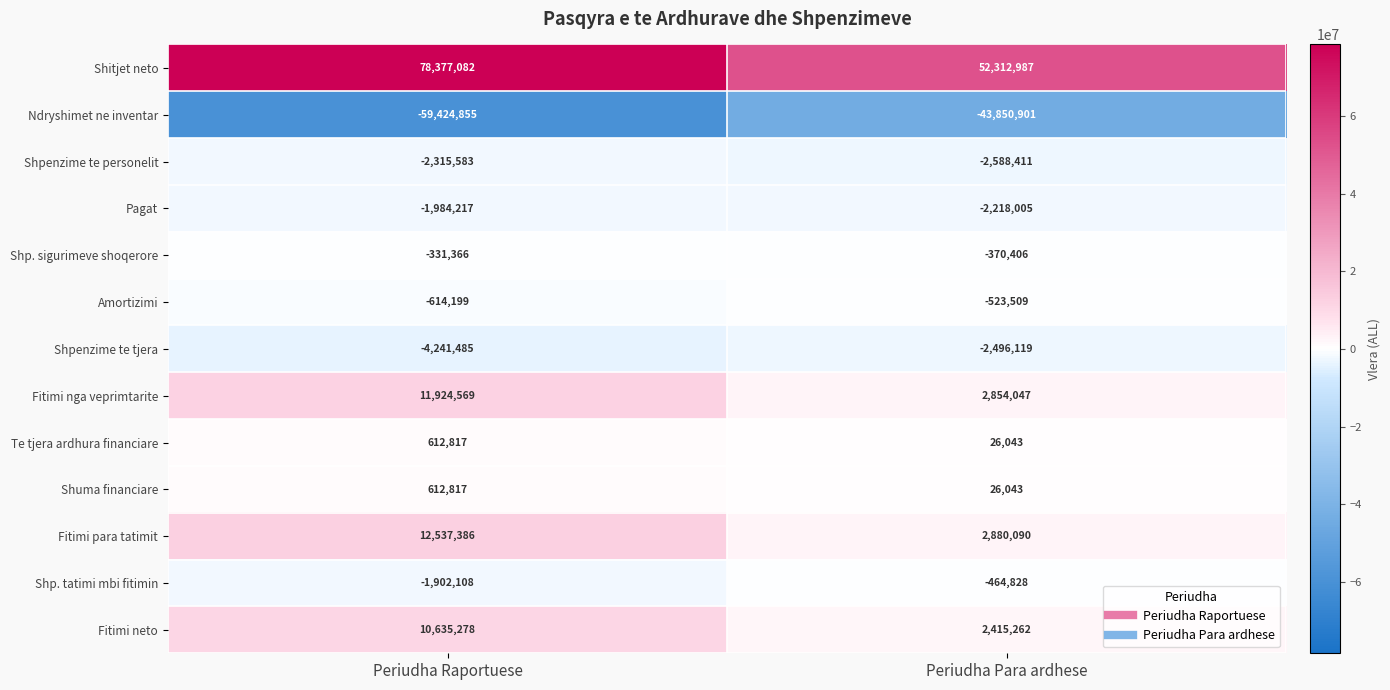

The value of Shitjet neto at Periudha Para ardhese is 16551941. True or false?

False